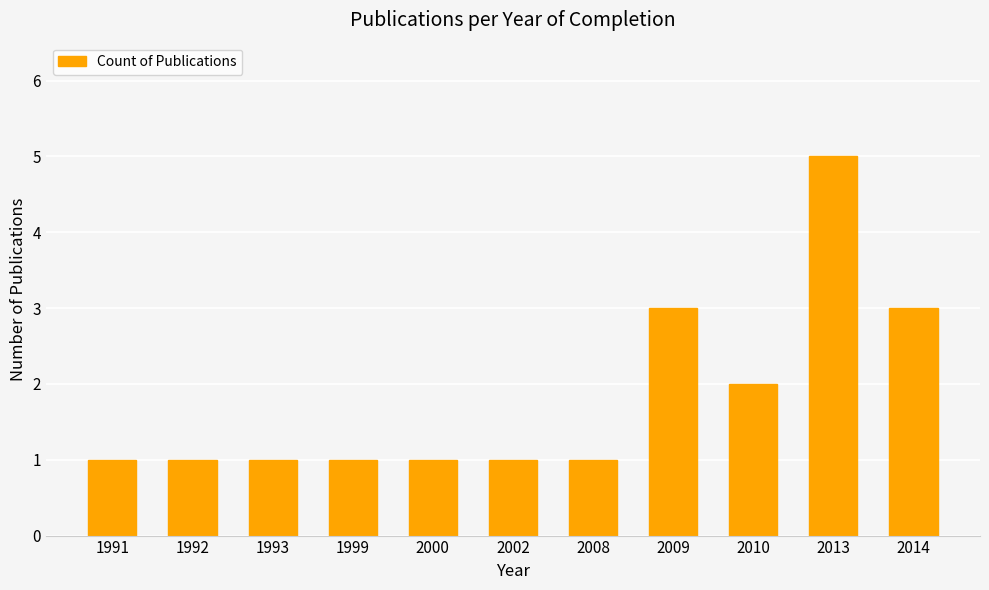

Reading left to right, list all the values displayed in this chart.

1991=1	1992=1	1993=1	1999=1	2000=1	2002=1	2008=1	2009=3	2010=2	2013=5	2014=3